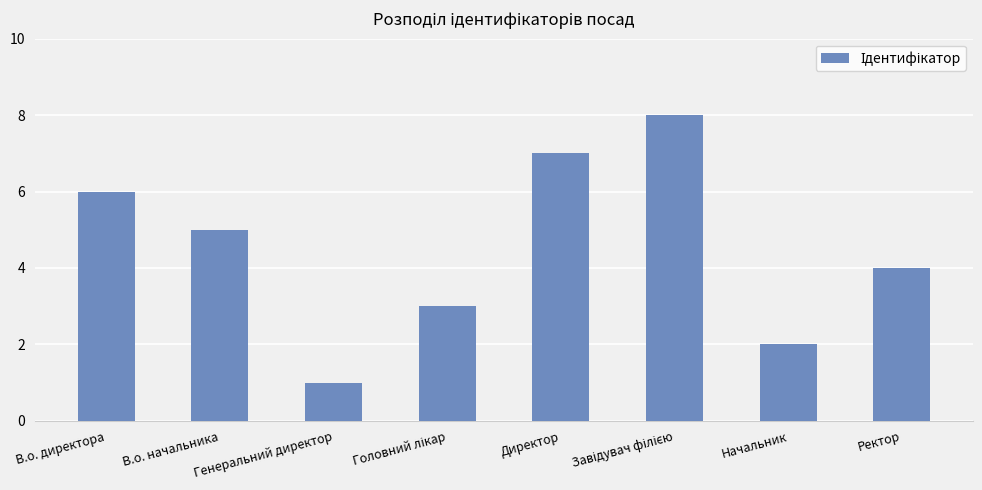

The chart shows a value of 1 at Генеральний директор. True or false?

True